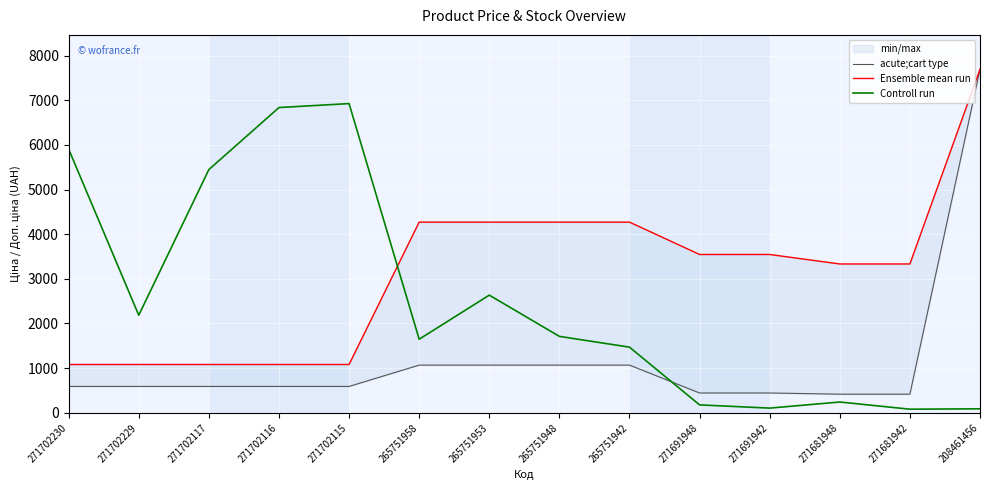

At which category does Controll run reach its first local valley?

271702229